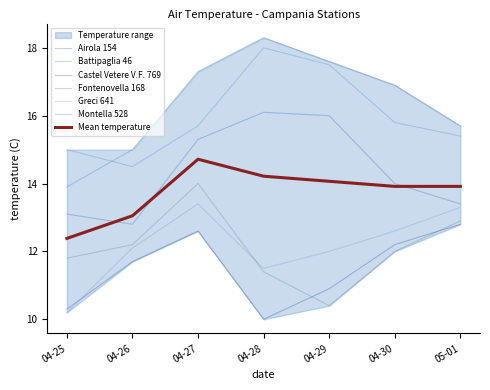

How many lines are shown in the chart?

6